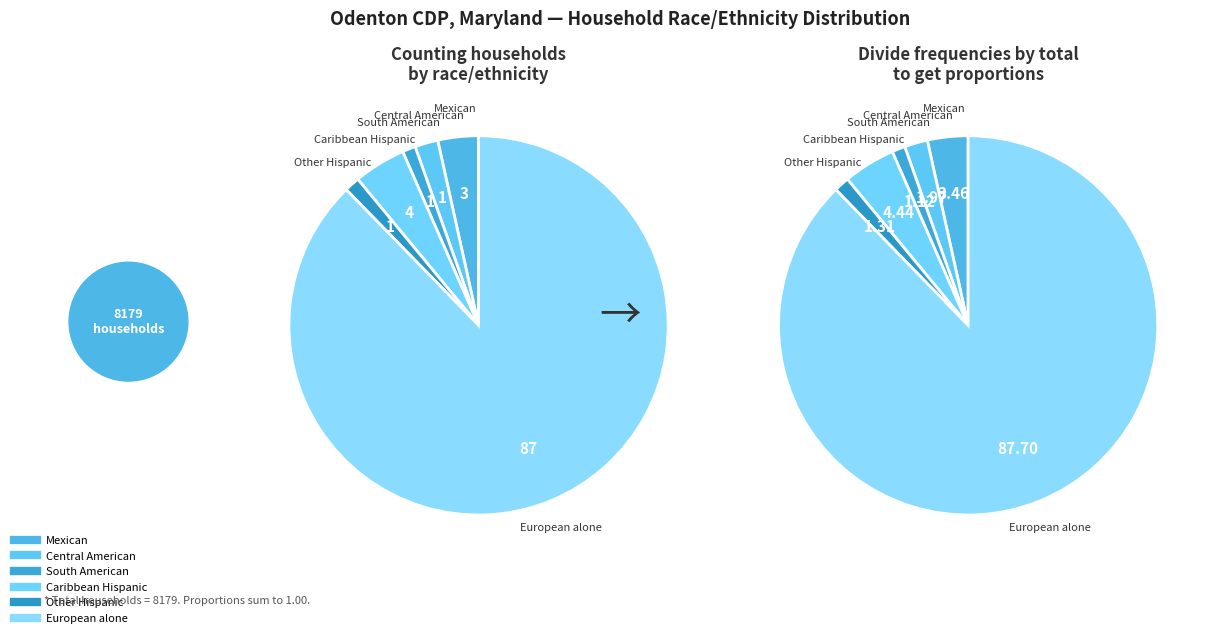

True or false: Other Hispanic accounts for 1% of the total.

True